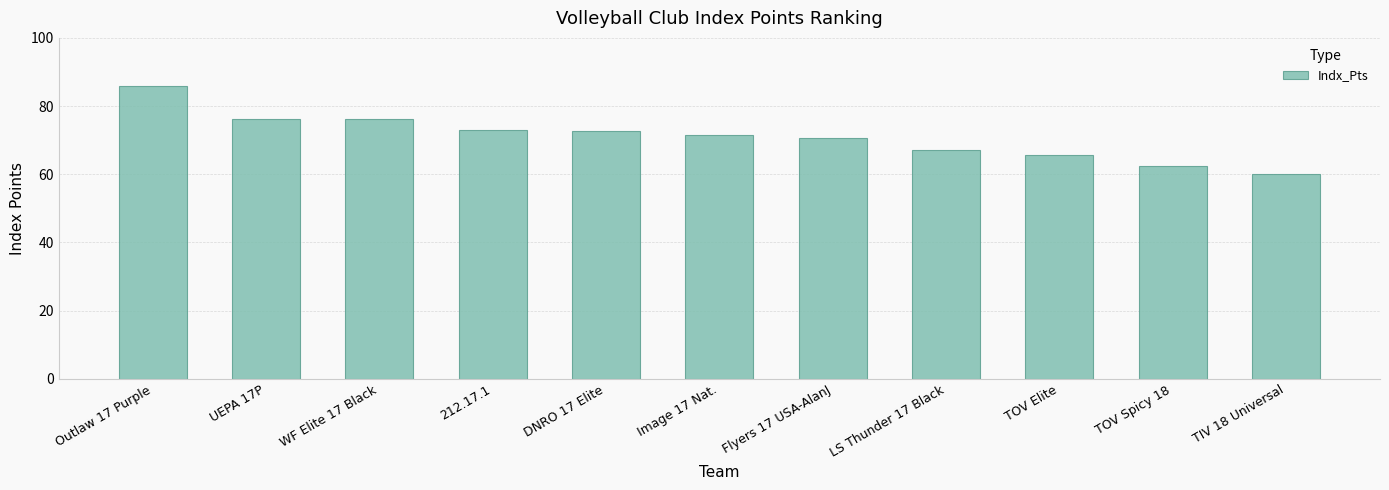

What is the value of the 1st bar from the left?

85.8